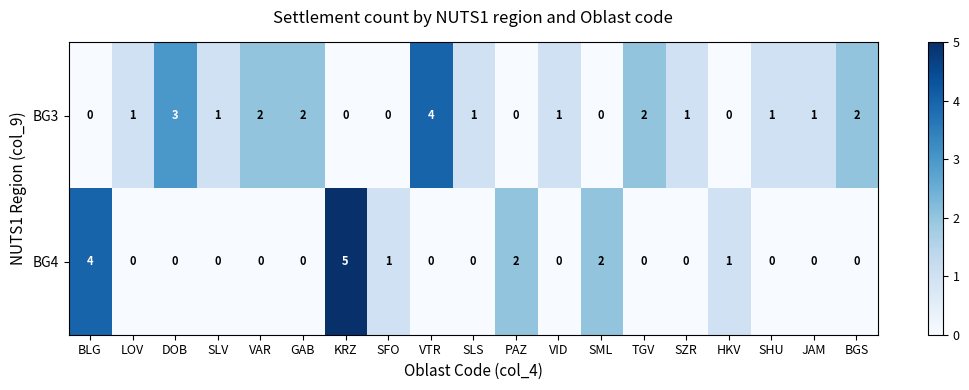

How many BG4 values are between 0 and 1?

15